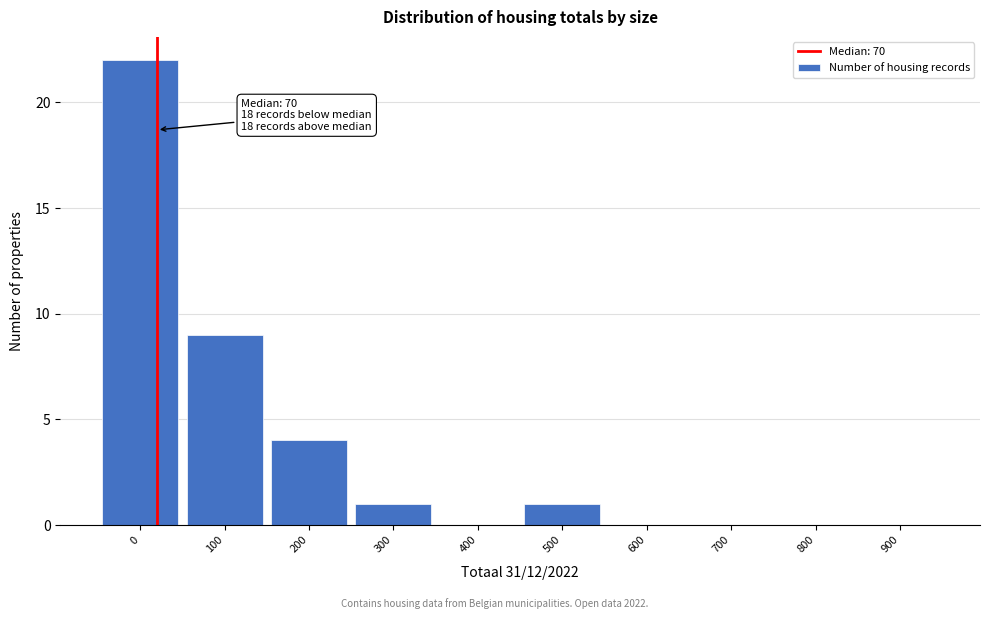

Reading left to right, extract all data points from this chart.

0=22	100=9	200=4	300=1	400=0	500=1	600=0	700=0	800=0	900=0